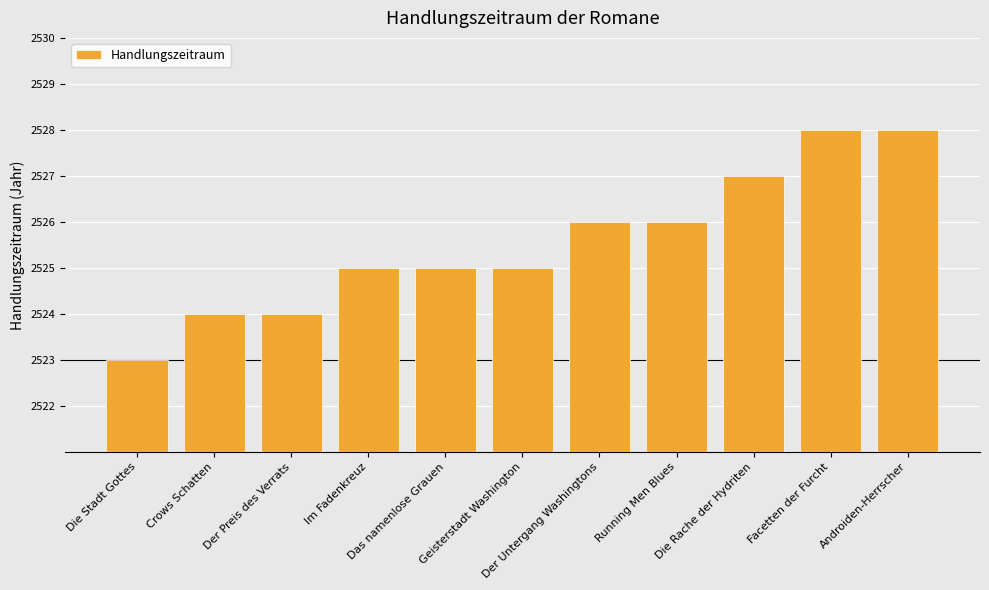

What is the value of the 8th bar from the left?

2526